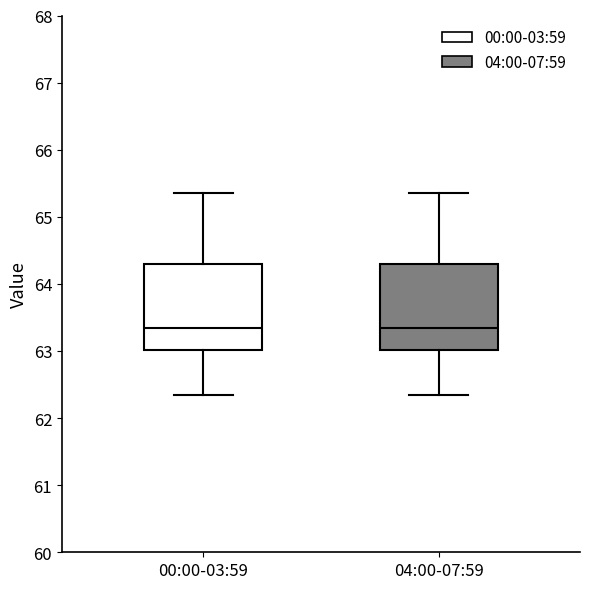

Reading left to right, transcribe this box plot: for each box, give where its median line is, the range the box spans, and where its two whiskers end, as read against the y-axis. The values are not printed on the chart, so give them approximately, as read against the axis.

00:00-03:59: median 63.3, box 63.0 to 64.3, whiskers 62.4 to 65.4
04:00-07:59: median 63.3, box 63.0 to 64.3, whiskers 62.4 to 65.4